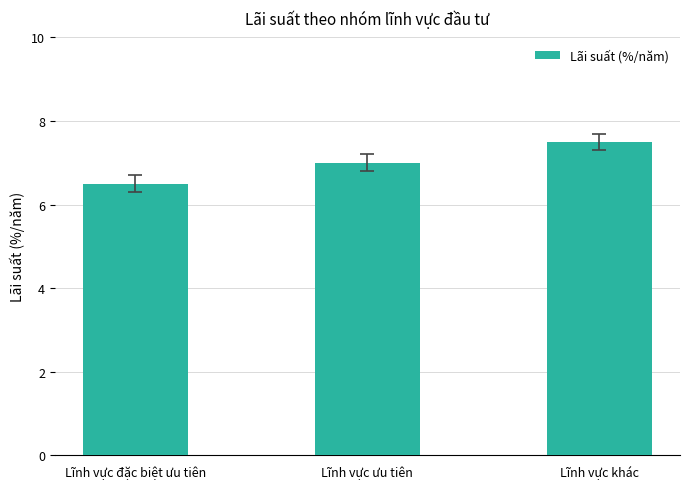

Which has a higher value, Lĩnh vực đặc biệt ưu tiên or Lĩnh vực ưu tiên?

Lĩnh vực ưu tiên